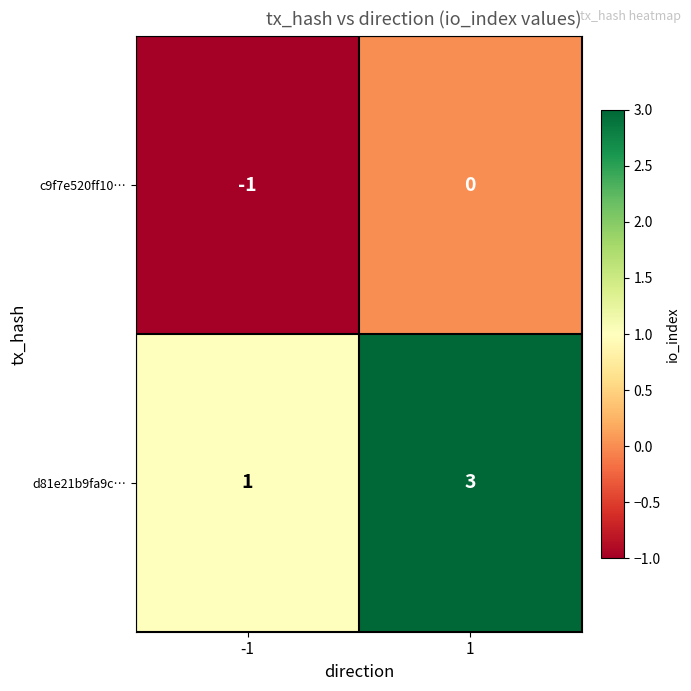

What is the sum of the d81e21b9fa9c… values at 1 and -1?

4